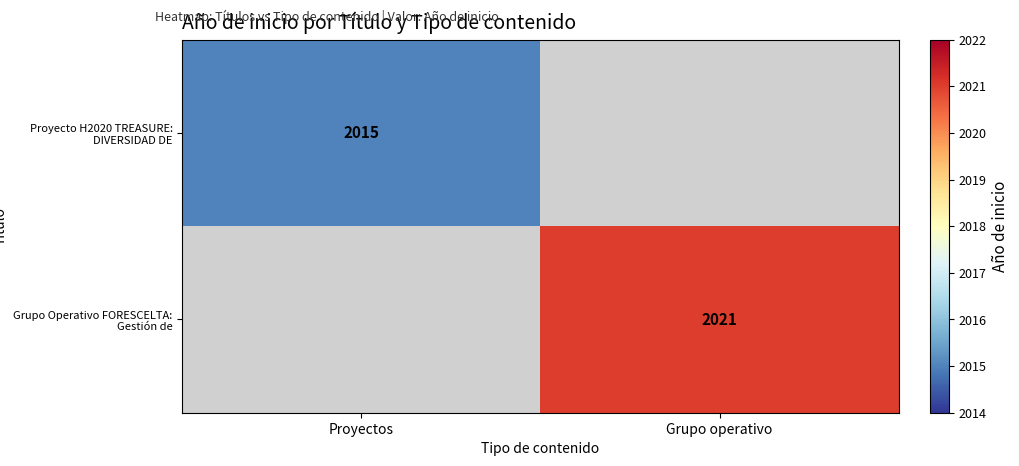

The Proyecto H2020 TREASURE: DIVERSIDAD DE series shows 2015 at Proyectos. True or false?

True